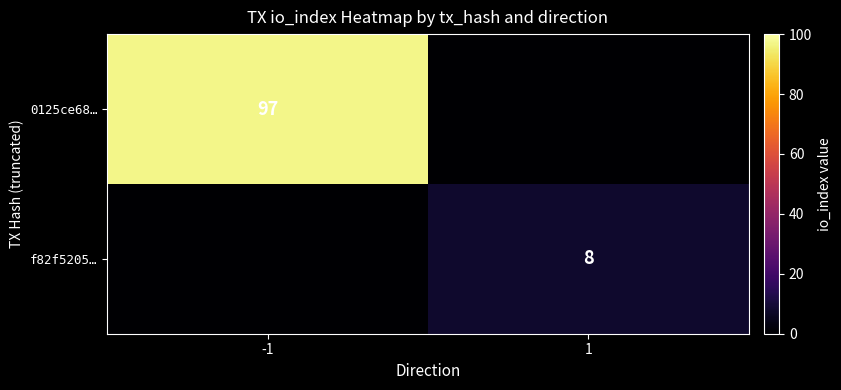

At how many categories does at least one series exceed 59?

1